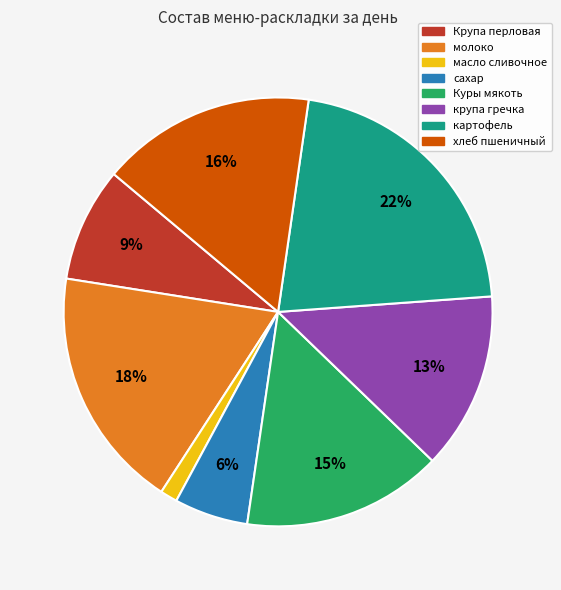

To the nearest percent, what is the combined percentage of крупа гречка and Куры мякоть?

28%